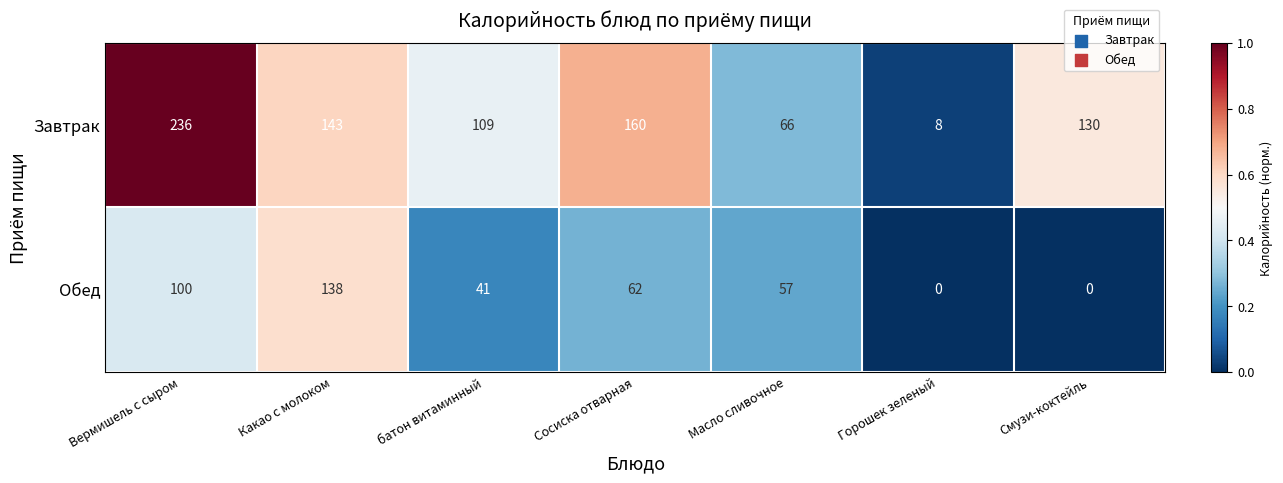

What is the greatest value displayed?

236